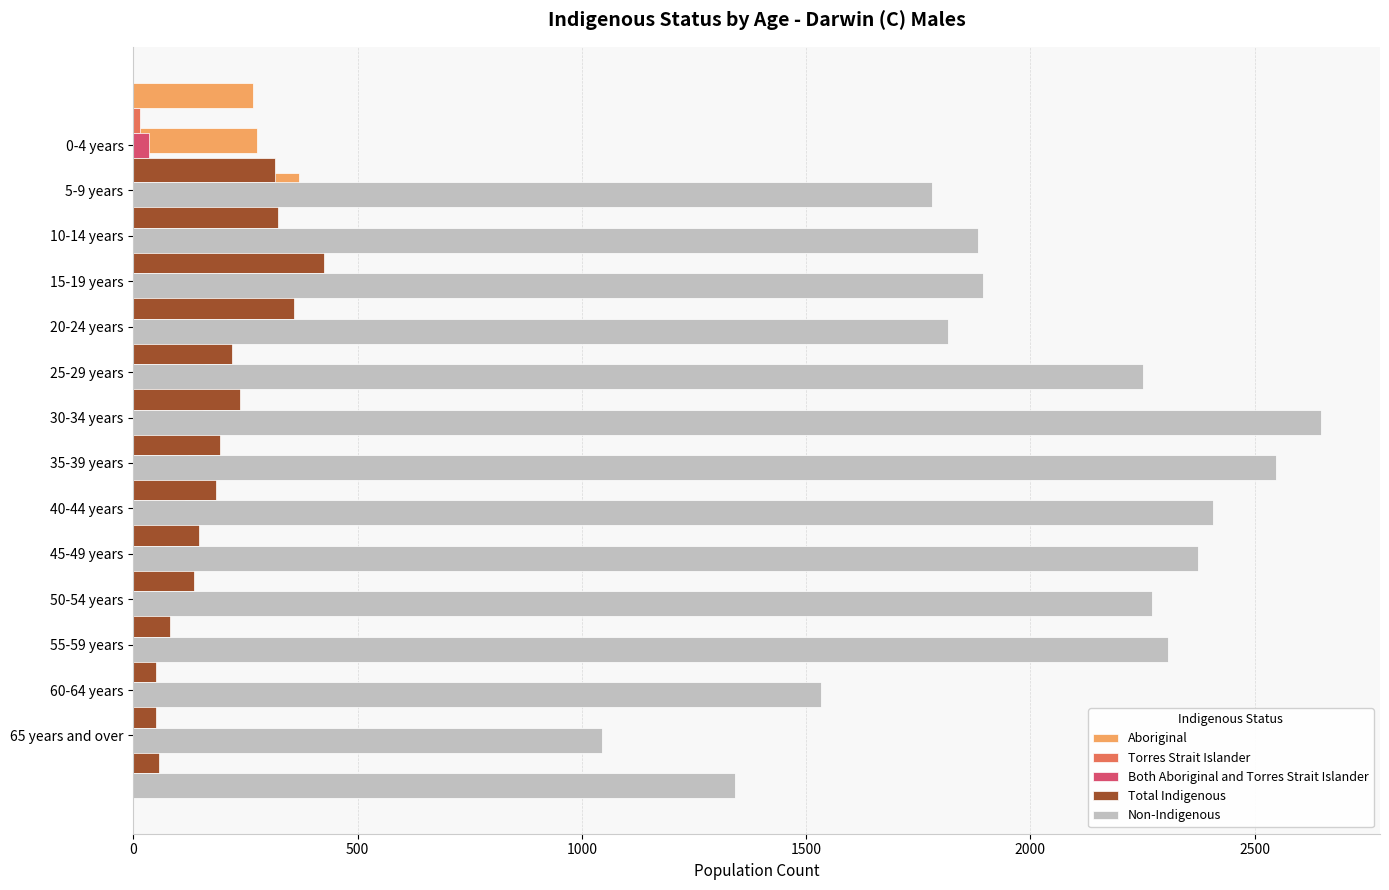

The Aboriginal series shows 155 at 30-34 years. True or false?

True